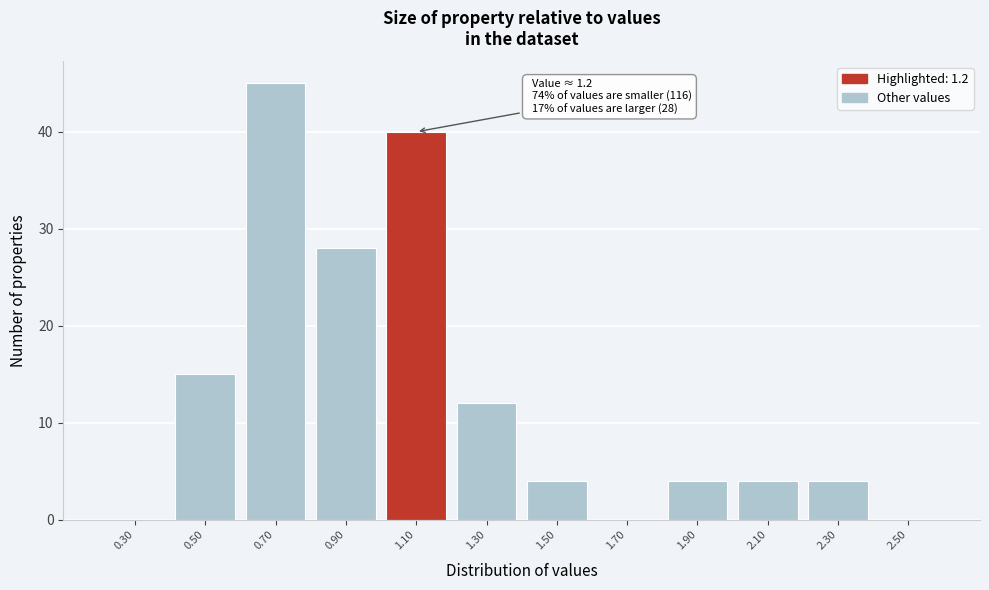

Reading right to left, what are all the values shown in this chart?

2.50=0	2.30=4	2.10=4	1.90=4	1.70=0	1.50=4	1.30=12	1.10=40	0.90=28	0.70=45	0.50=15	0.30=0